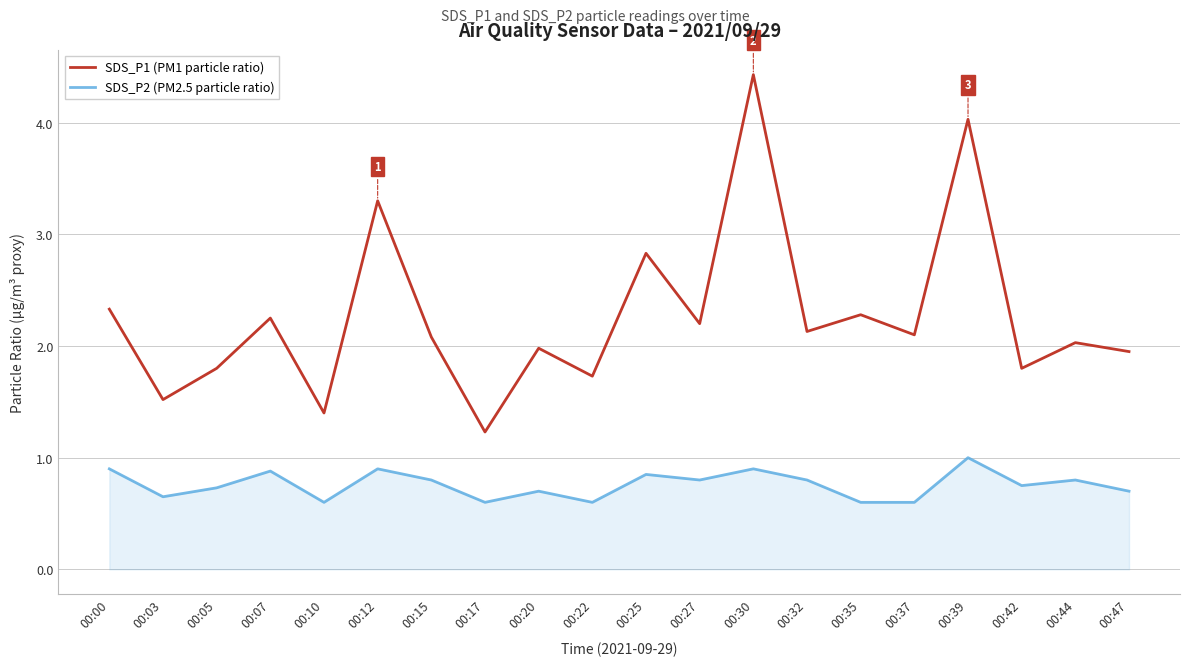

True or false: SDS_P1 (PM1 particle ratio) has a value of 1.2 at 00:12.

False